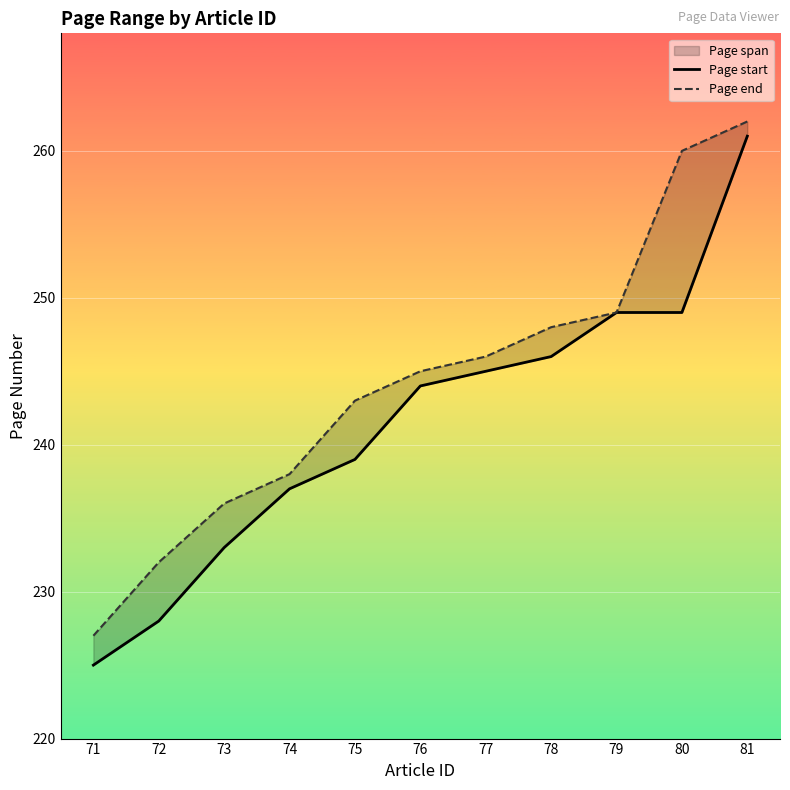

Rank the series by their average value, from lowest to highest.

Page start, Page end